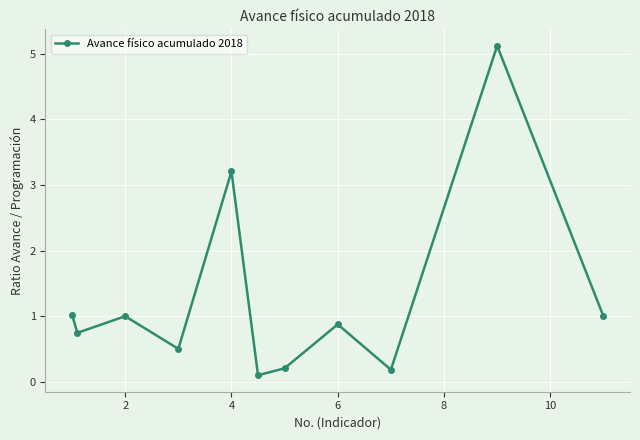

What is the average value?

1.3